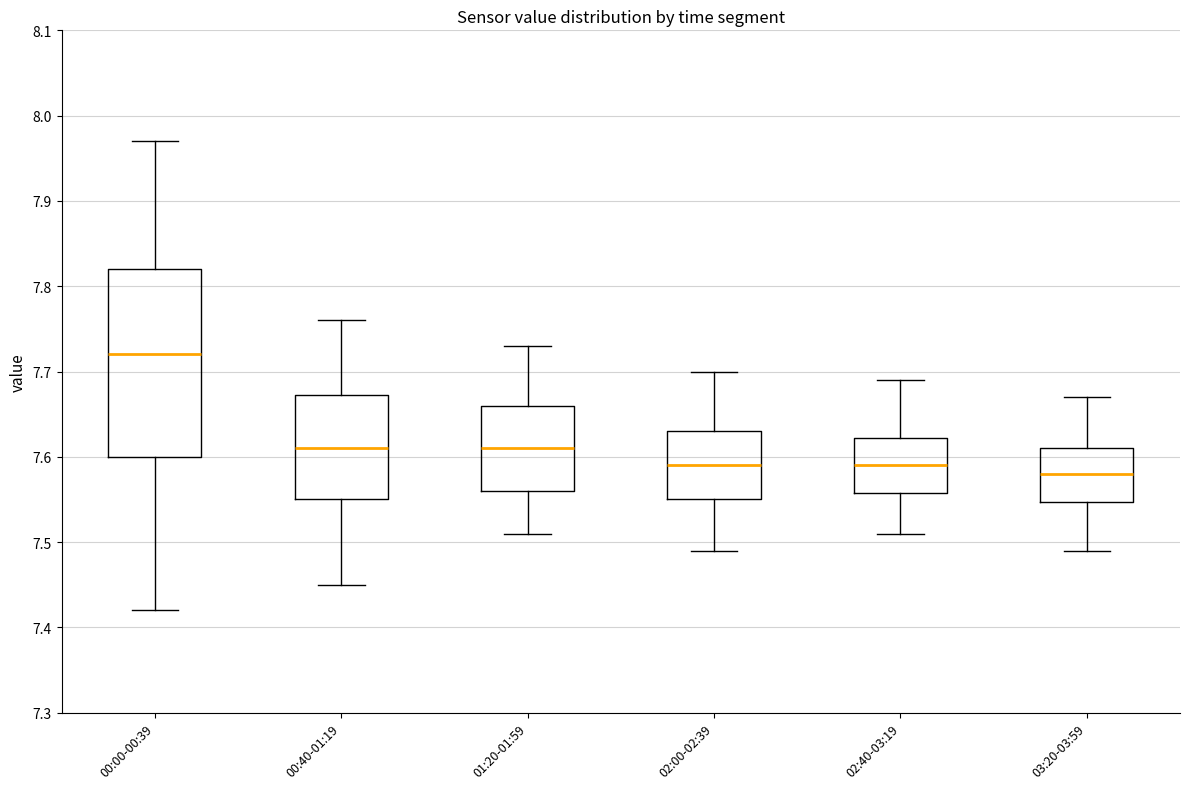

Reading left to right, transcribe this box plot: for each box, give where its median line is, the range the box spans, and where its two whiskers end, as read against the y-axis. The values are not printed on the chart, so give them approximately, as read against the axis.

00:00-00:39: median 7.72, box 7.60 to 7.82, whiskers 7.42 to 7.97
00:40-01:19: median 7.61, box 7.55 to 7.67, whiskers 7.45 to 7.76
01:20-01:59: median 7.61, box 7.56 to 7.66, whiskers 7.51 to 7.73
02:00-02:39: median 7.59, box 7.55 to 7.63, whiskers 7.49 to 7.70
02:40-03:19: median 7.59, box 7.56 to 7.62, whiskers 7.51 to 7.69
03:20-03:59: median 7.58, box 7.55 to 7.61, whiskers 7.49 to 7.67